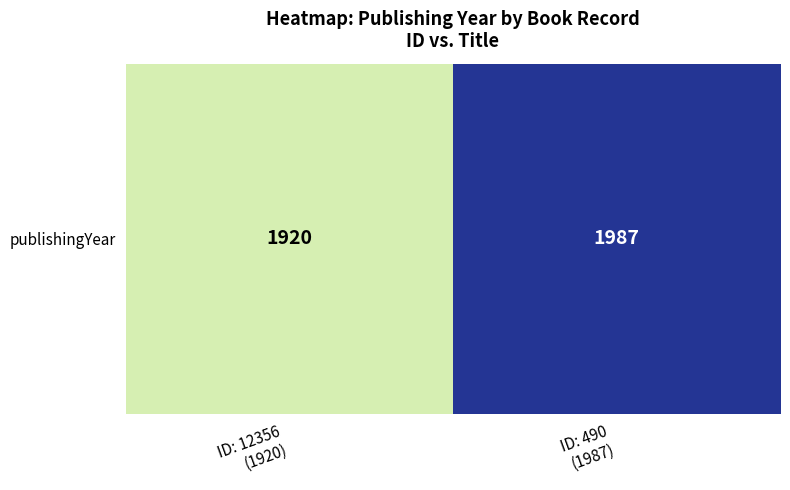

Which category has the lowest value across all series?

ID: 12356
(1920)